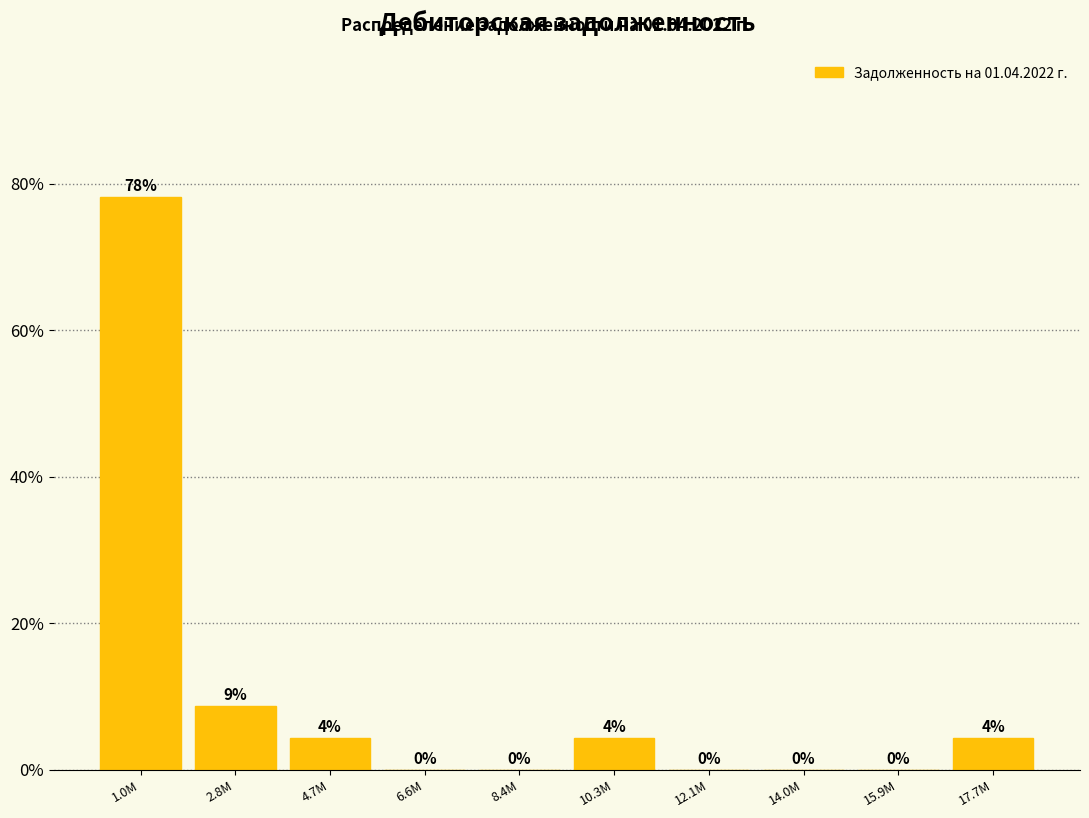

Which has a higher value, 10.3M or 1.0M?

1.0M